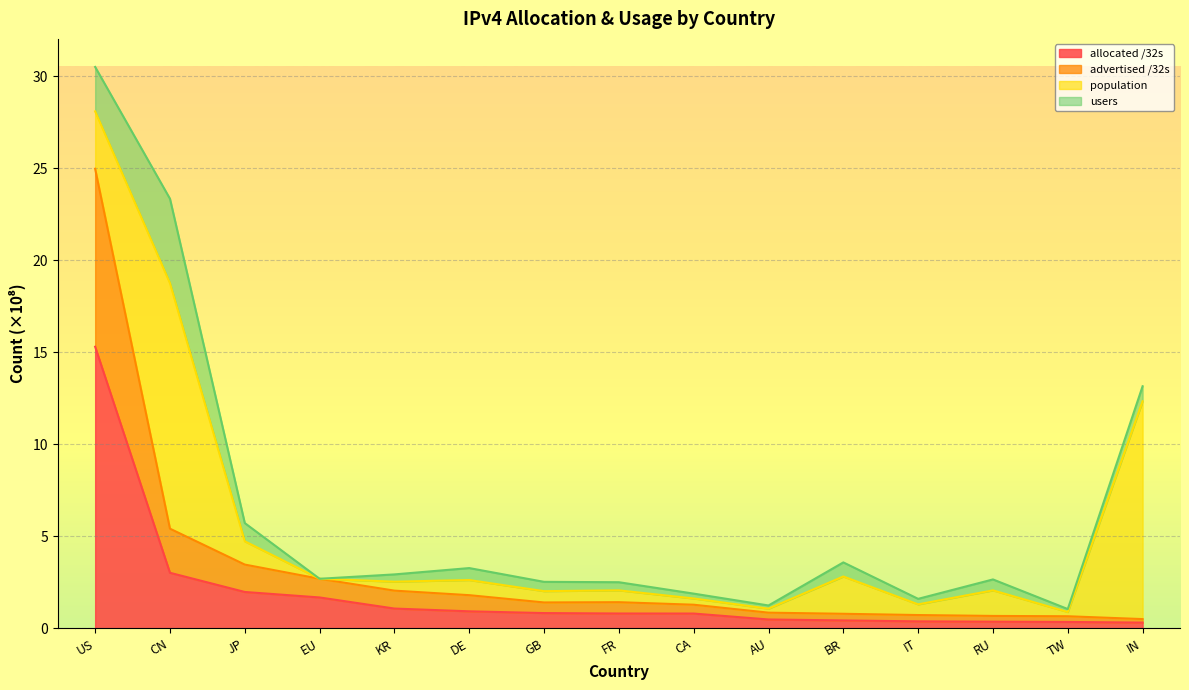

At which label is allocated /32s closest to 7?

CN